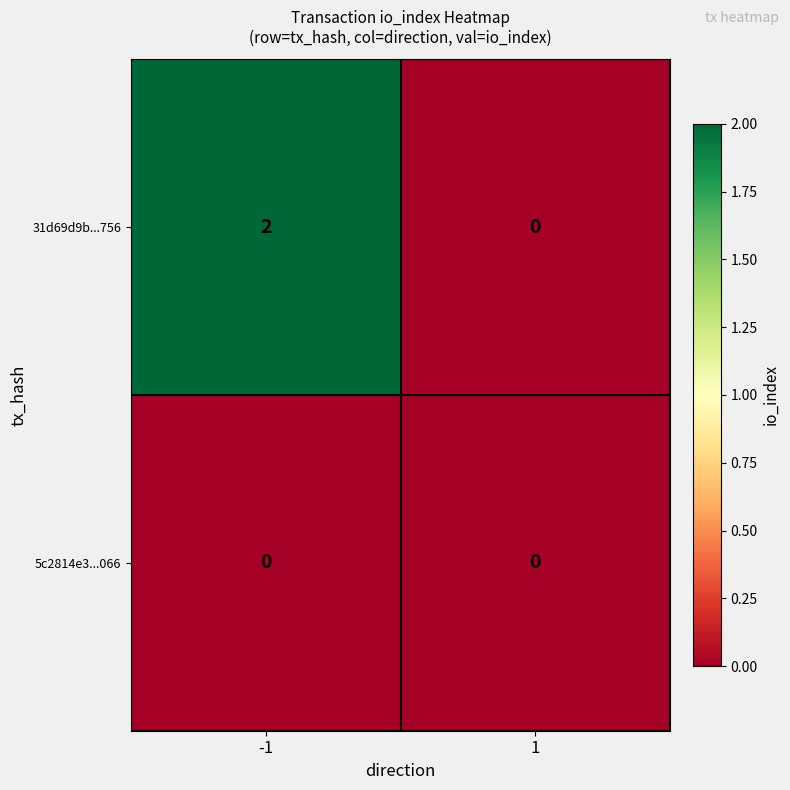

Rank the series by their average value, from lowest to highest.

5c2814e3...066, 31d69d9b...756